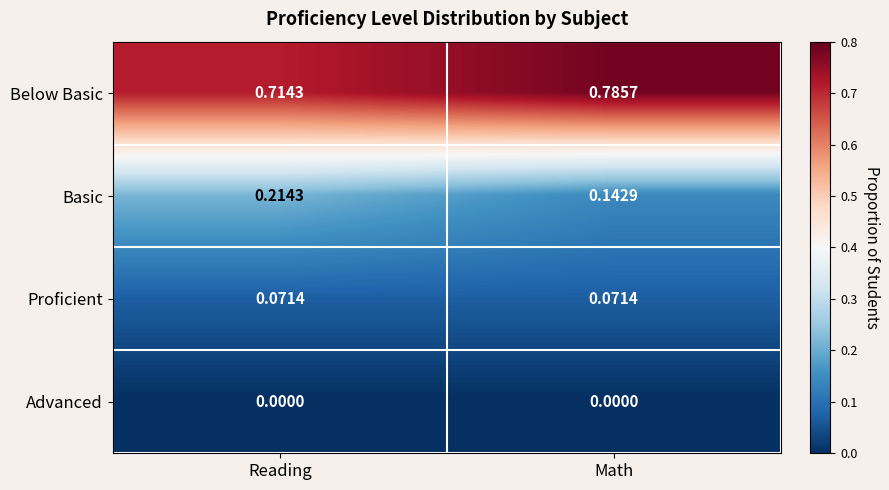

Rank the categories by Basic value from highest to lowest.

Reading, Math